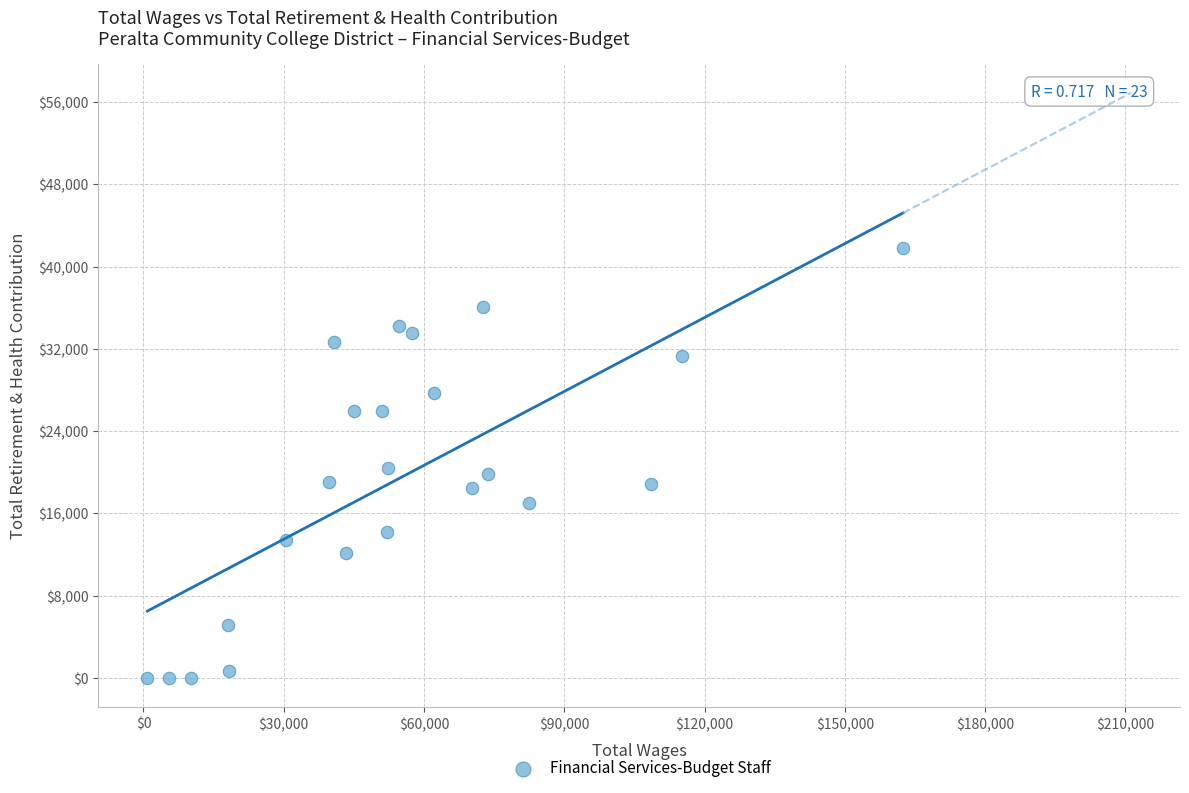

What is the range of X values (max minus min)?

161602